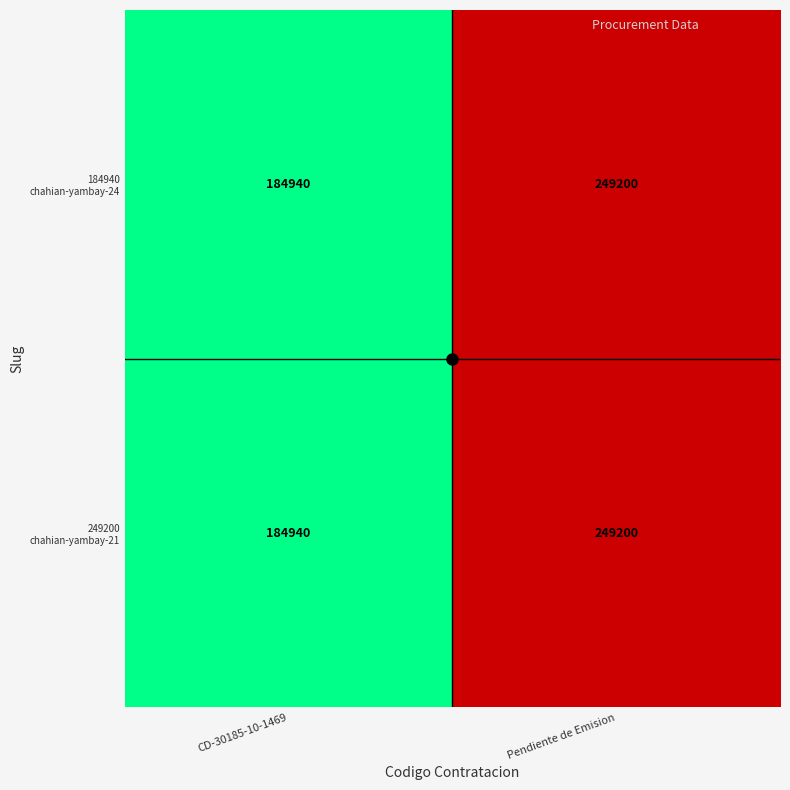

What is the smallest value displayed?

184940